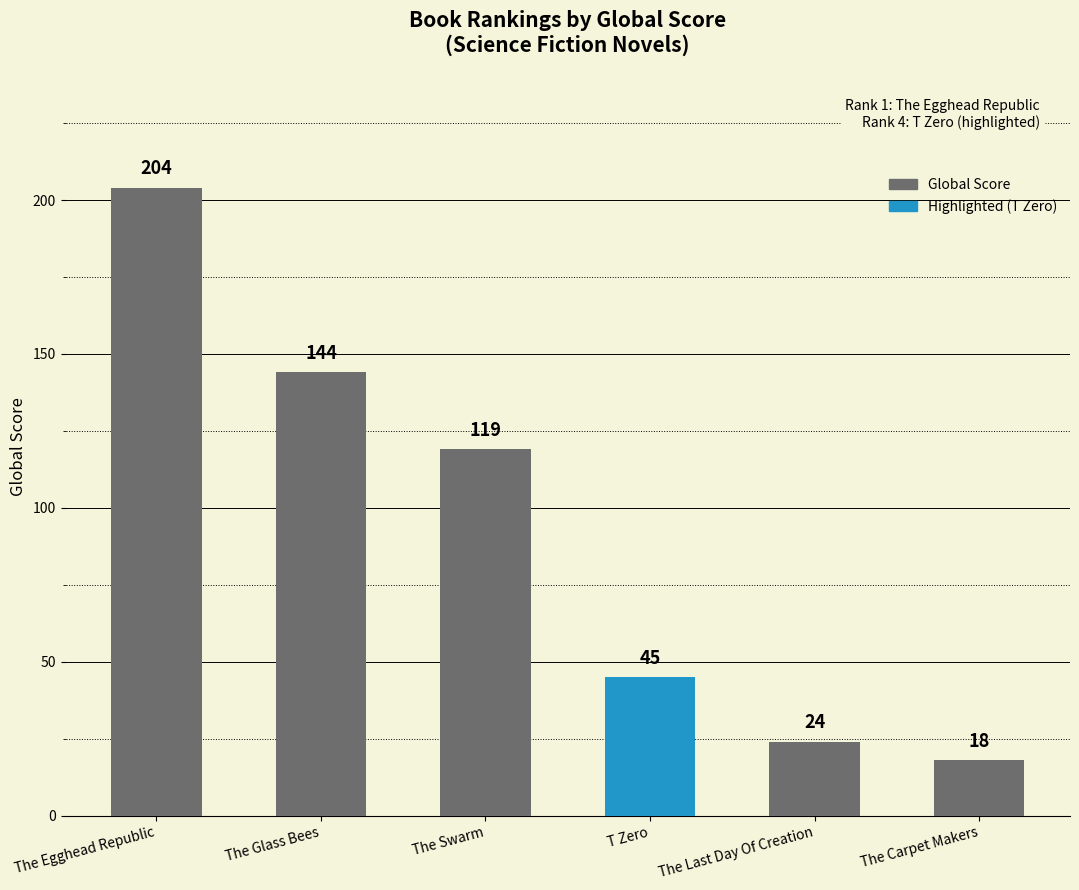

How many bars are there in total?

6